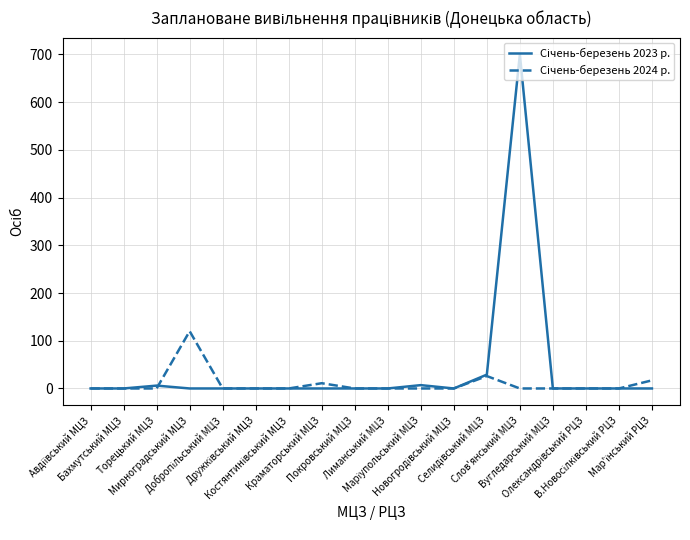

At which category is the sum across all series the highest?

Слов'янський МЦЗ